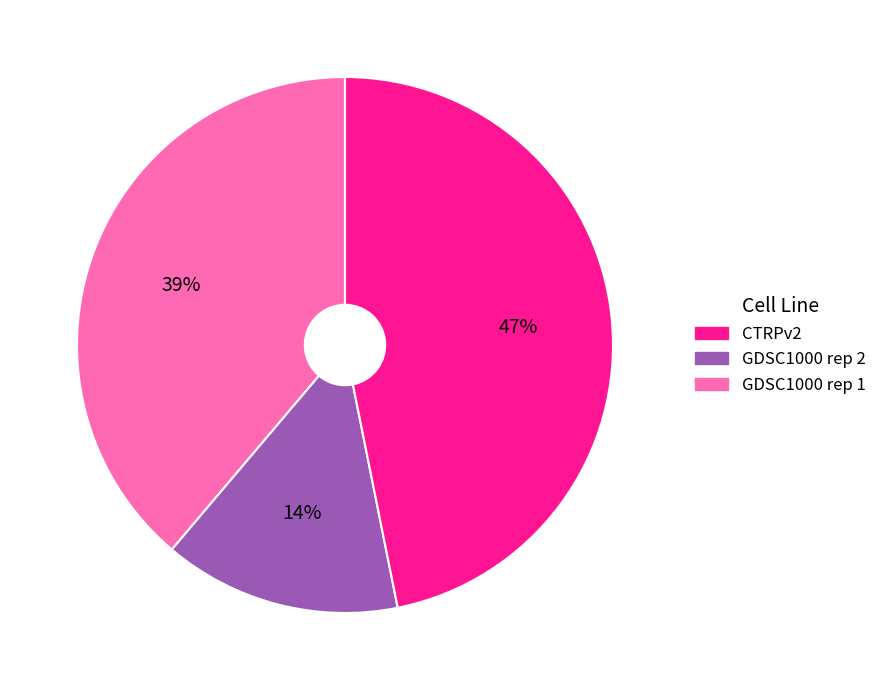

To the nearest percent, what is the difference between the largest and smallest slice percentages?

33%